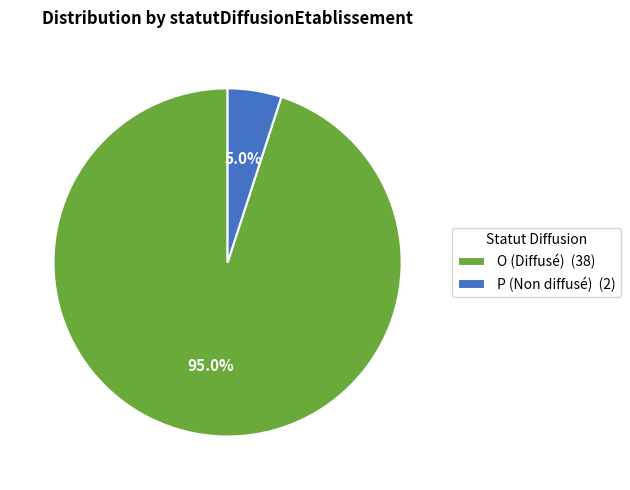

Is it true that P is 13% of the pie?

False